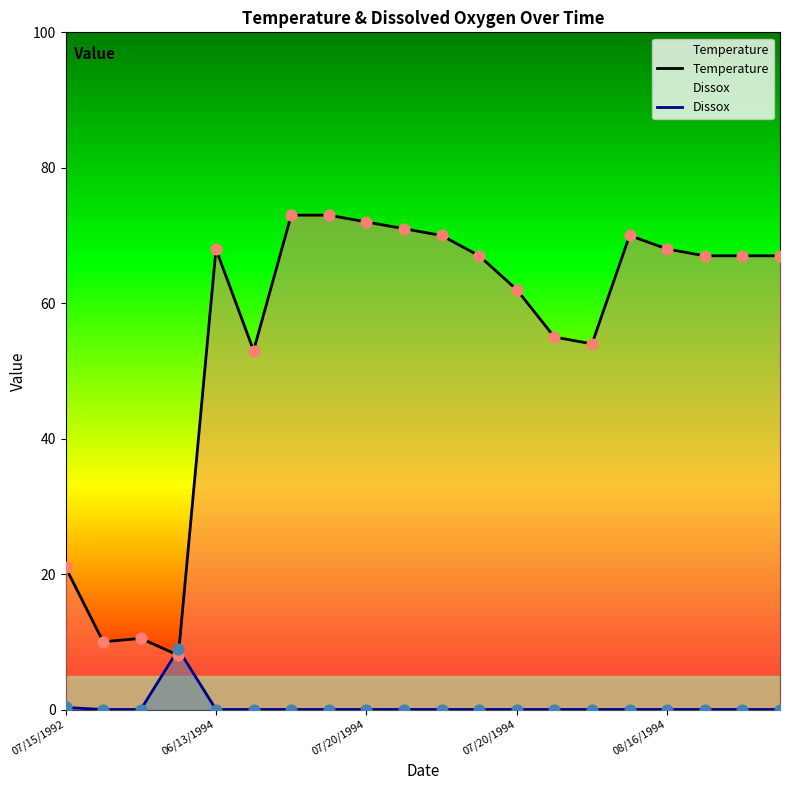

At how many categories does at least one series exceed 6?

20